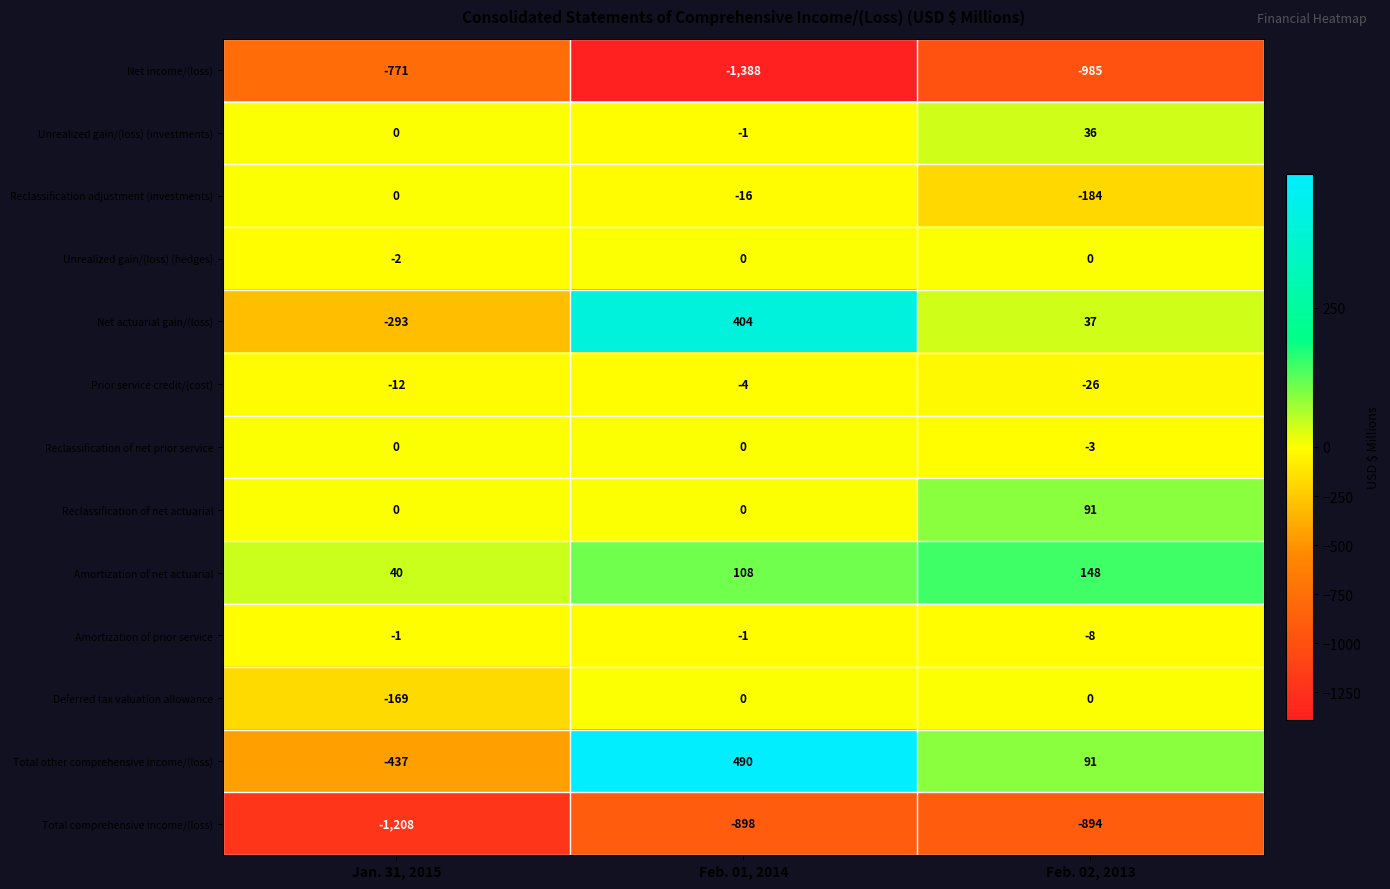

What is the difference between the Prior service credit/(cost) values at Feb. 02, 2013 and Feb. 01, 2014?

22